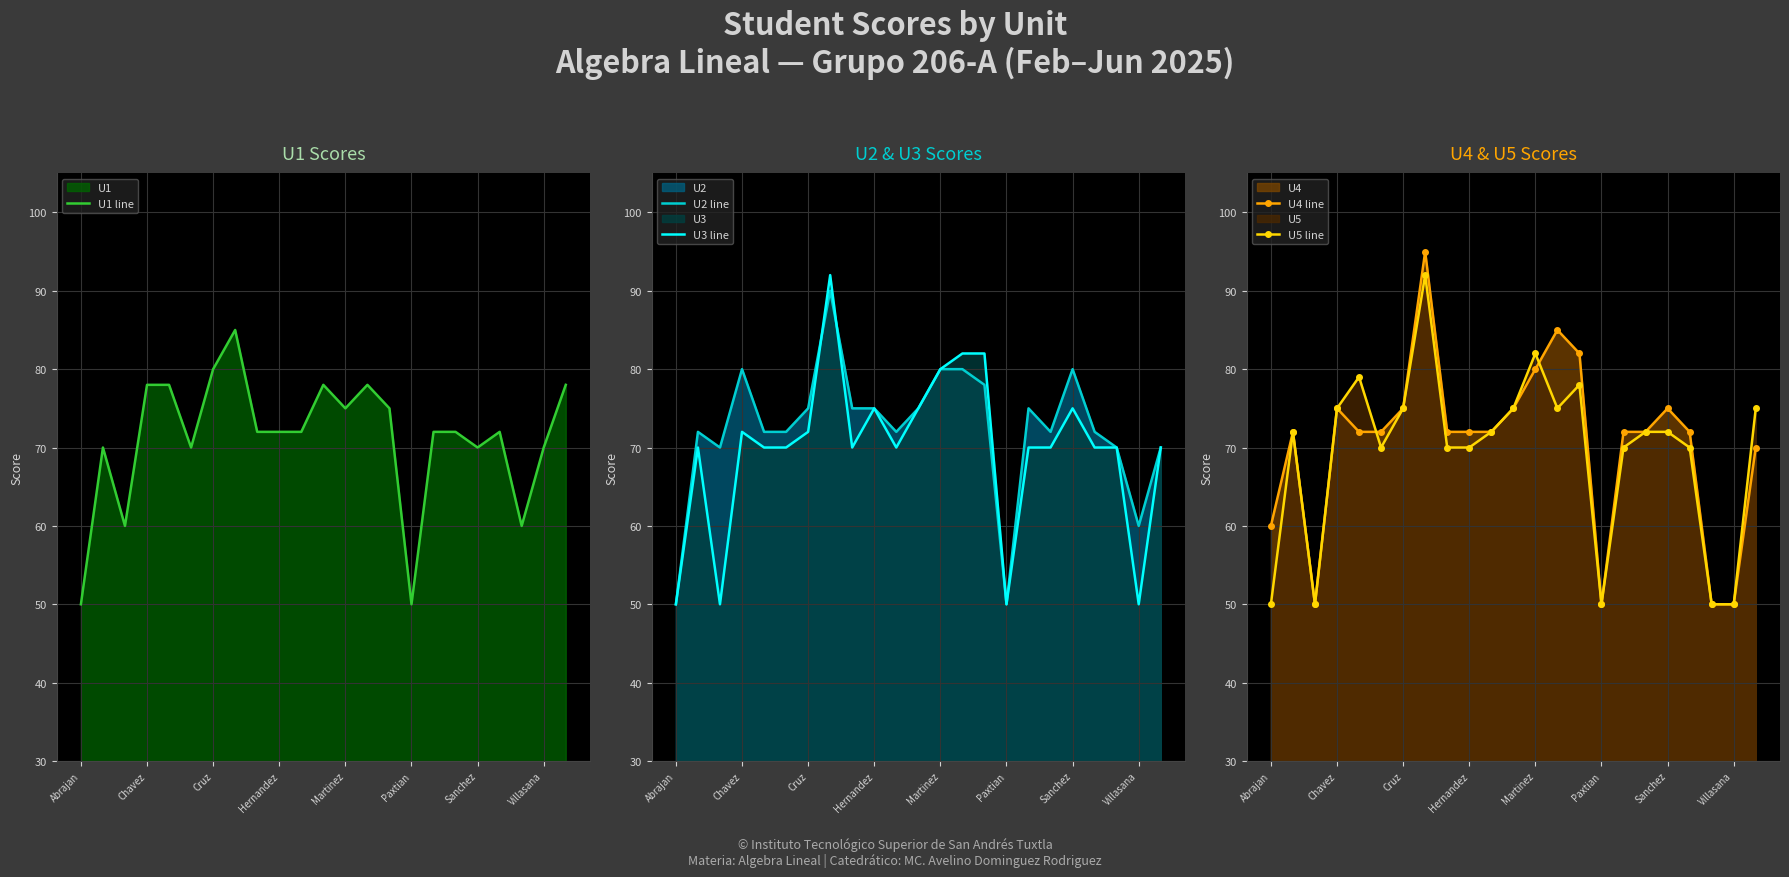

What is the smallest value displayed?

50